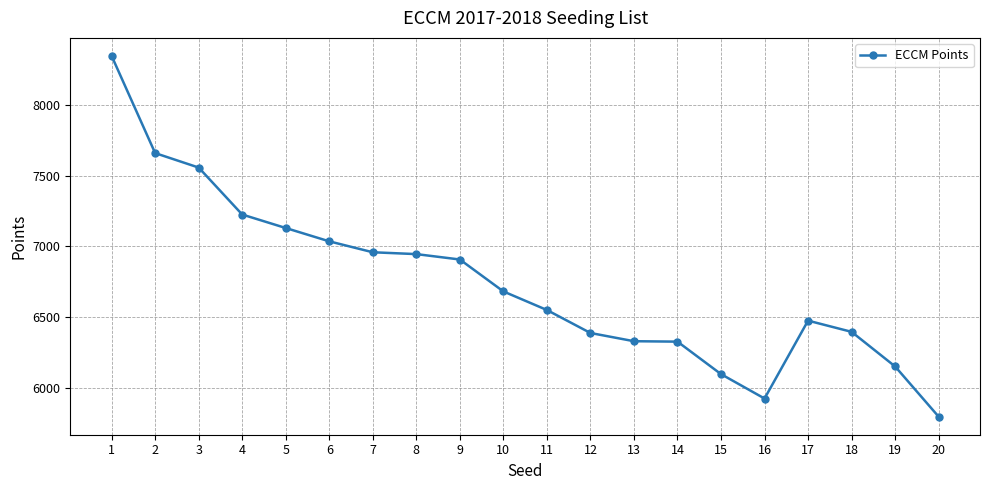

The value at 3 is 7556. True or false?

True